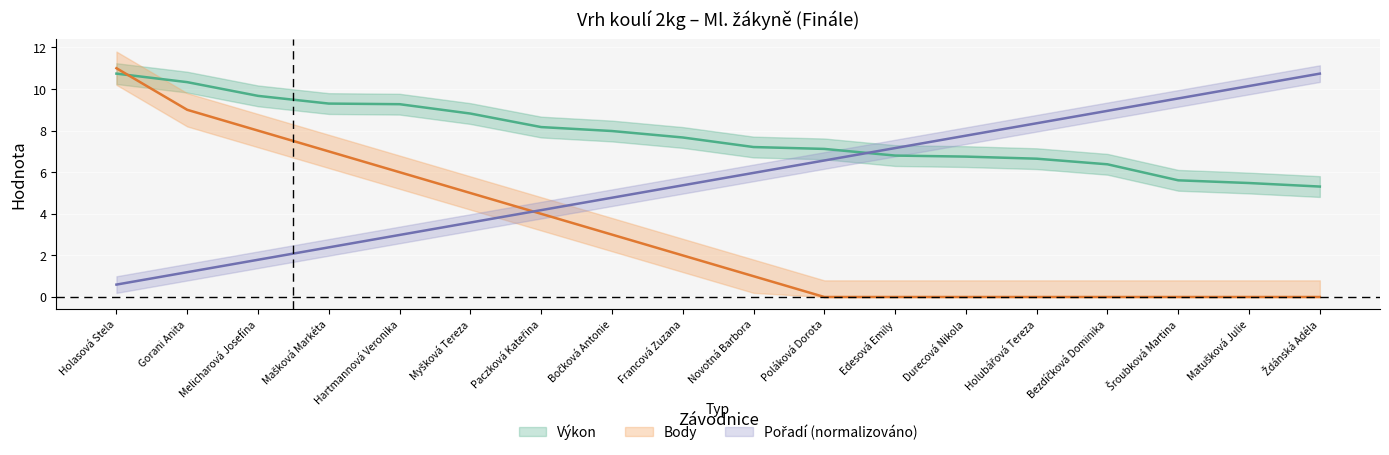

What is the sum of the Výkon values at Novotná Barbora and Bočková Antonie?

15.2